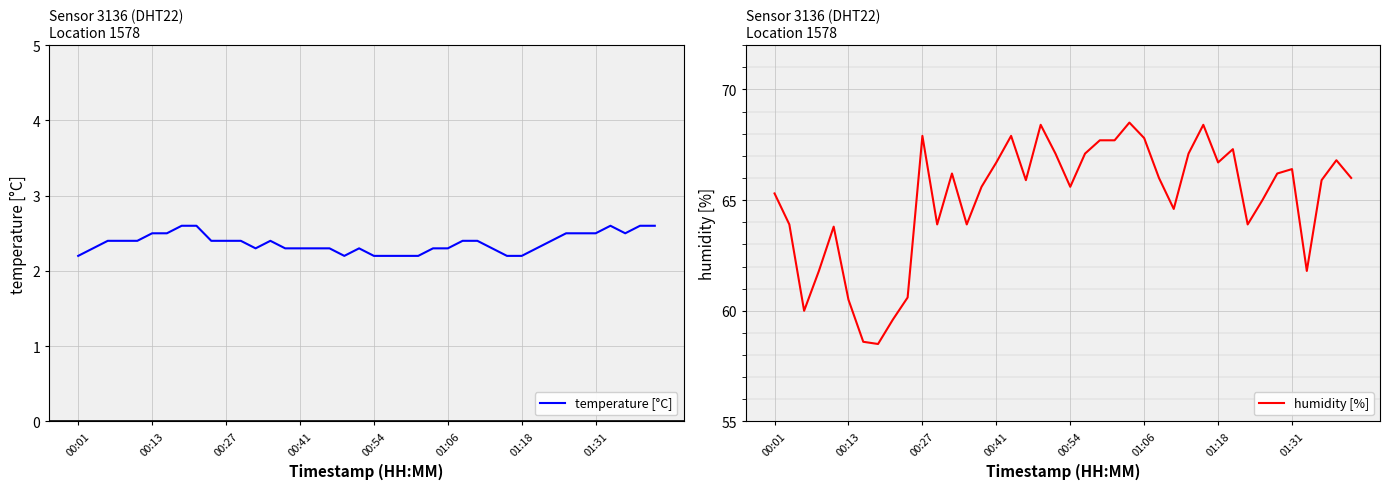

At which label does humidity [%] first exceed 66?

00:27